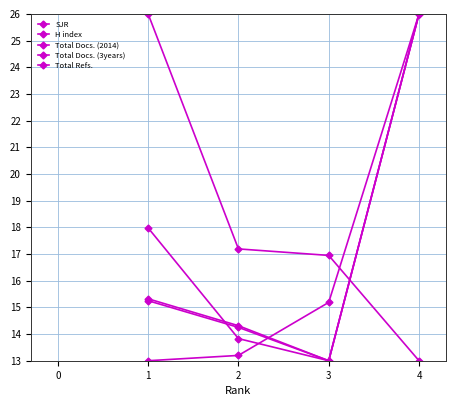

How many data points in Total Refs. are less than 15?

2